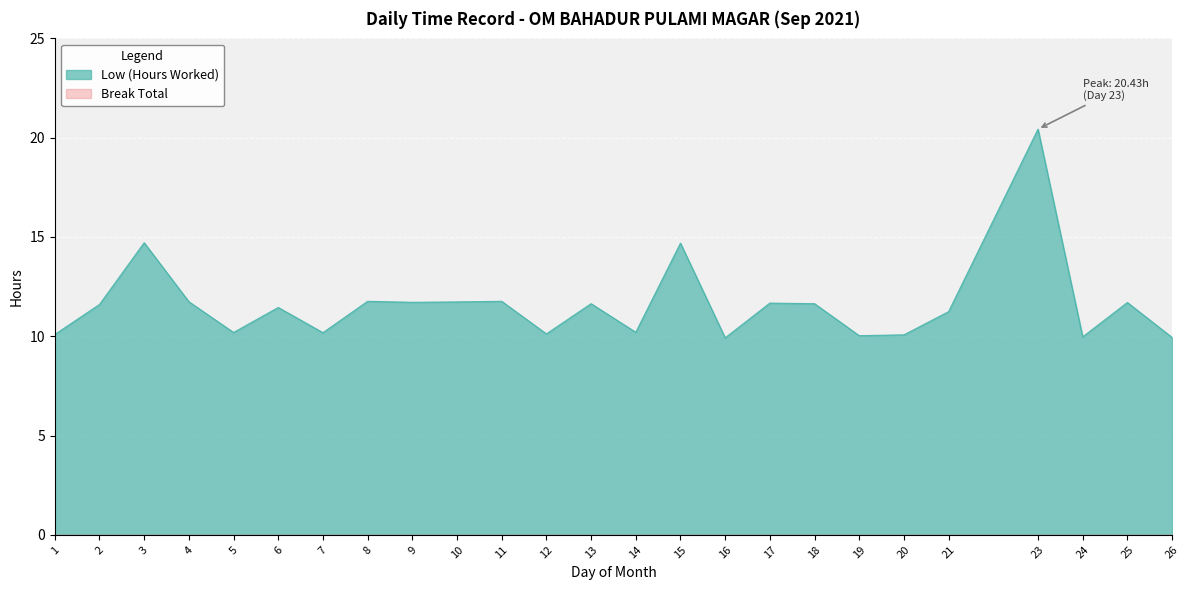

List the labels in order of value, largest first.

23, 3, 15, 8, 11, 4, 10, 9, 25, 17, 13, 18, 2, 6, 21, 14, 5, 7, 12, 1, 20, 19, 24, 26, 16